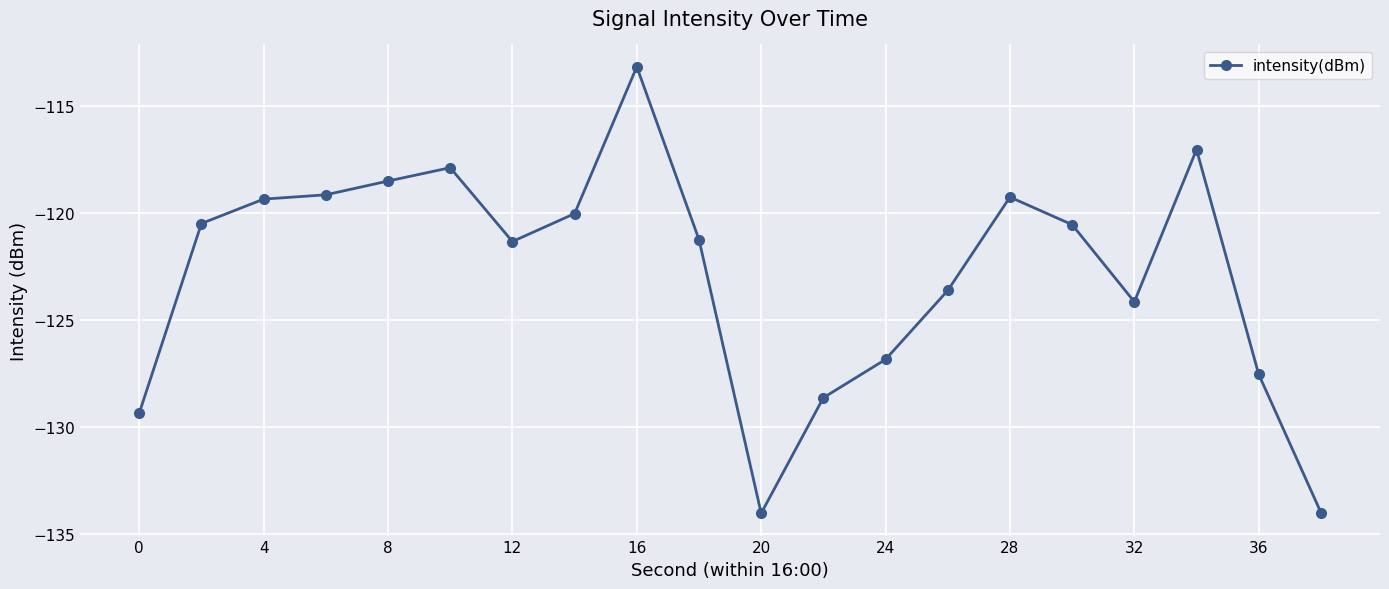

What is the difference between the second highest and minimum values?

17.0